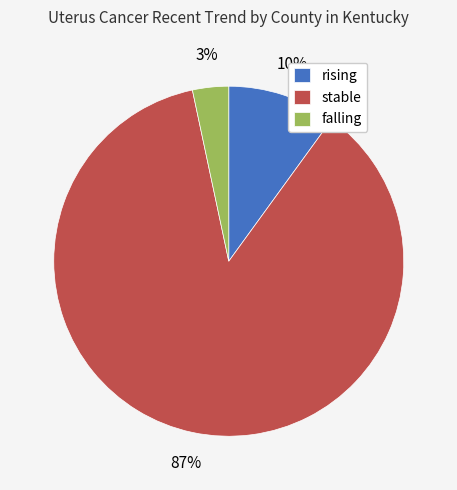

How many slices are in this pie chart?

3